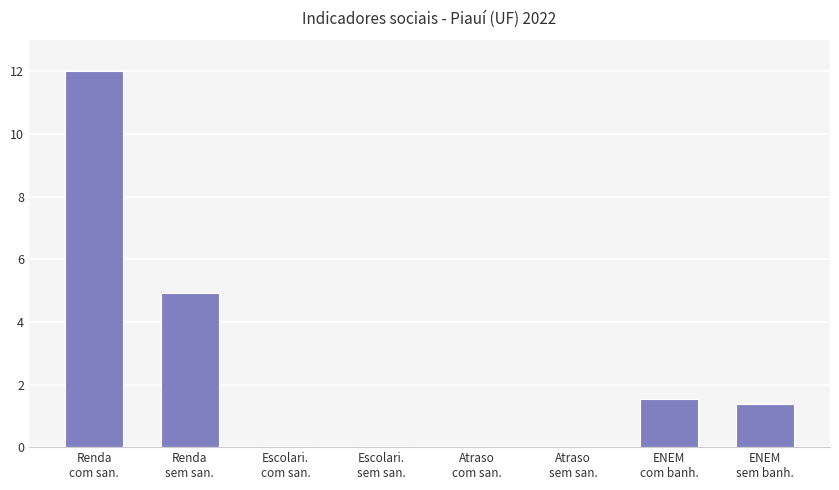

The value at Atraso
com san. is 0.0. True or false?

True